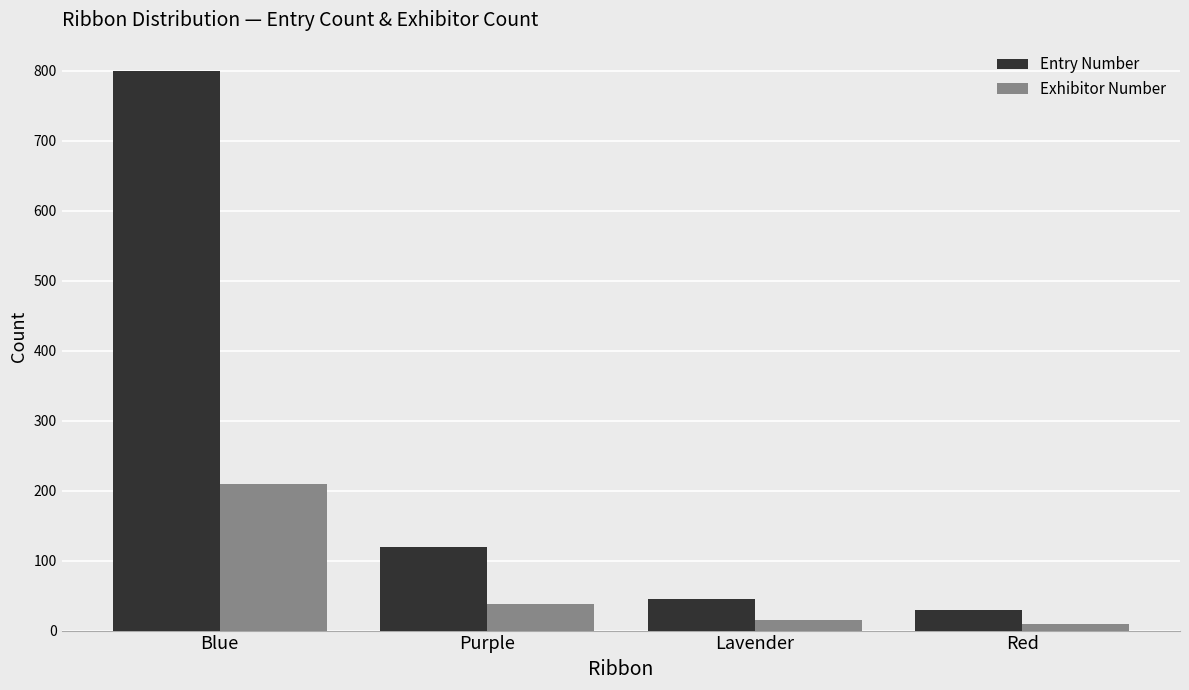

Is it true that Entry Number equals 74 at Lavender?

False